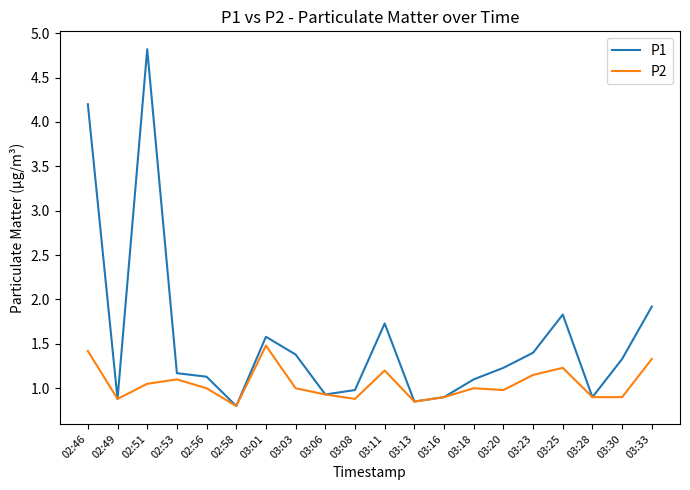

Does the chart have visible grid lines?

No